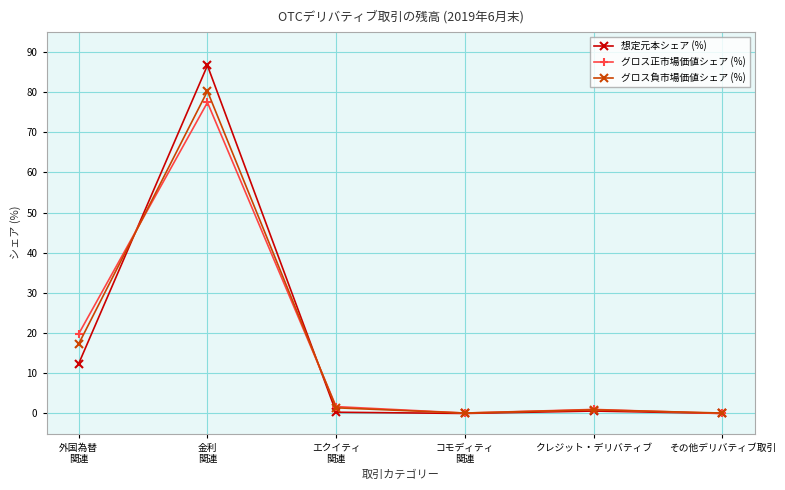

Rank the series at 金利
関連 from lowest to highest value.

グロス正市場価値シェア (%), グロス負市場価値シェア (%), 想定元本シェア (%)